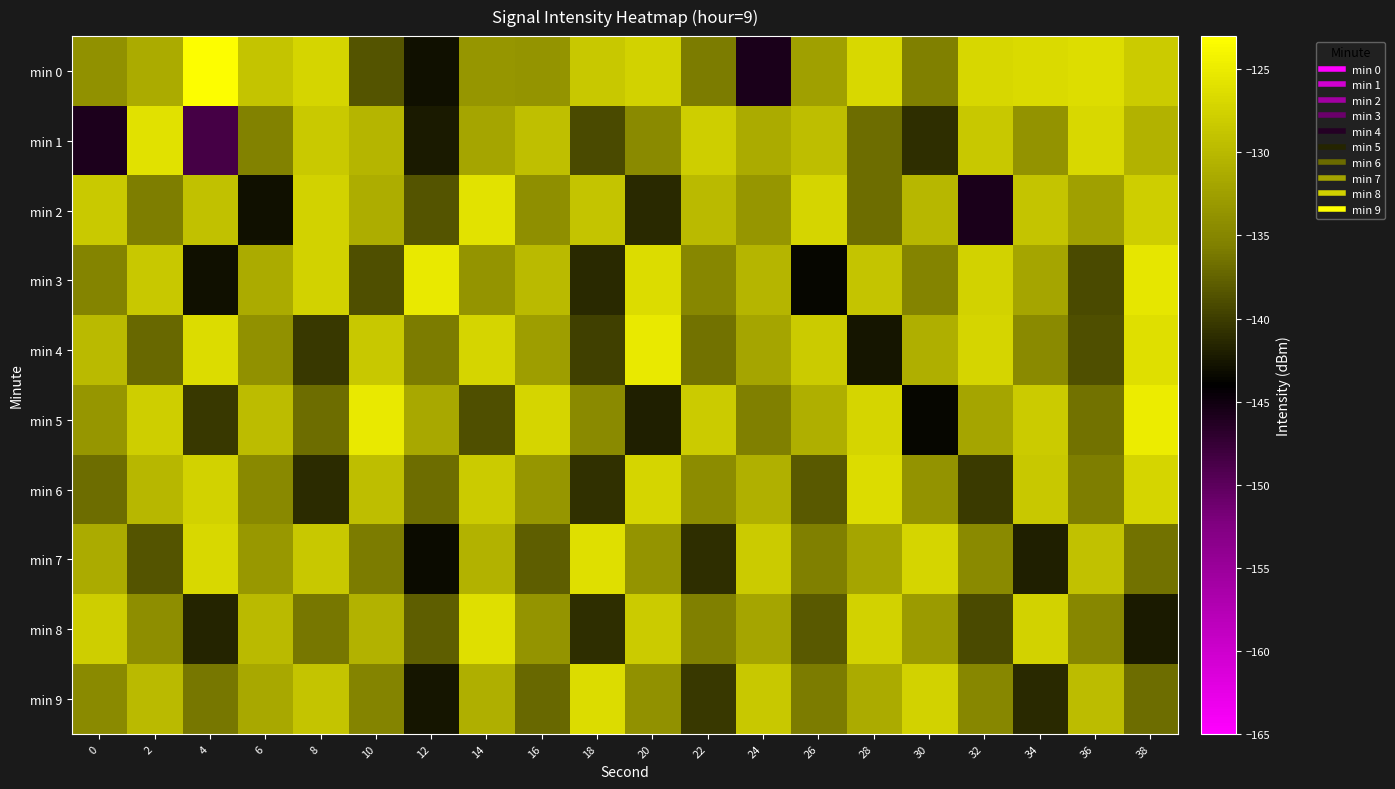

List the series in order of their peak value, highest first.

min 0, min 5, min 3, min 4, min 2, min 1, min 7, min 8, min 6, min 9